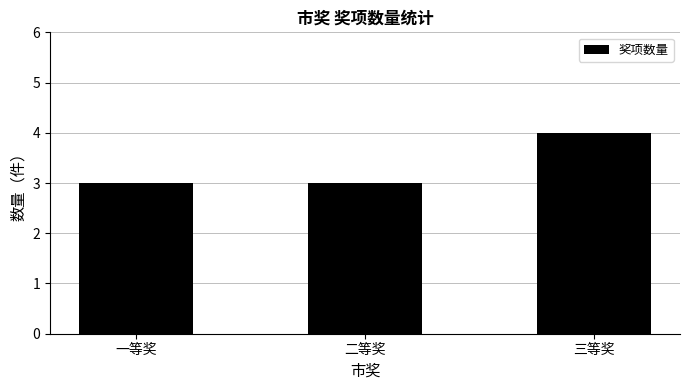

Read the value at 一等奖.

3